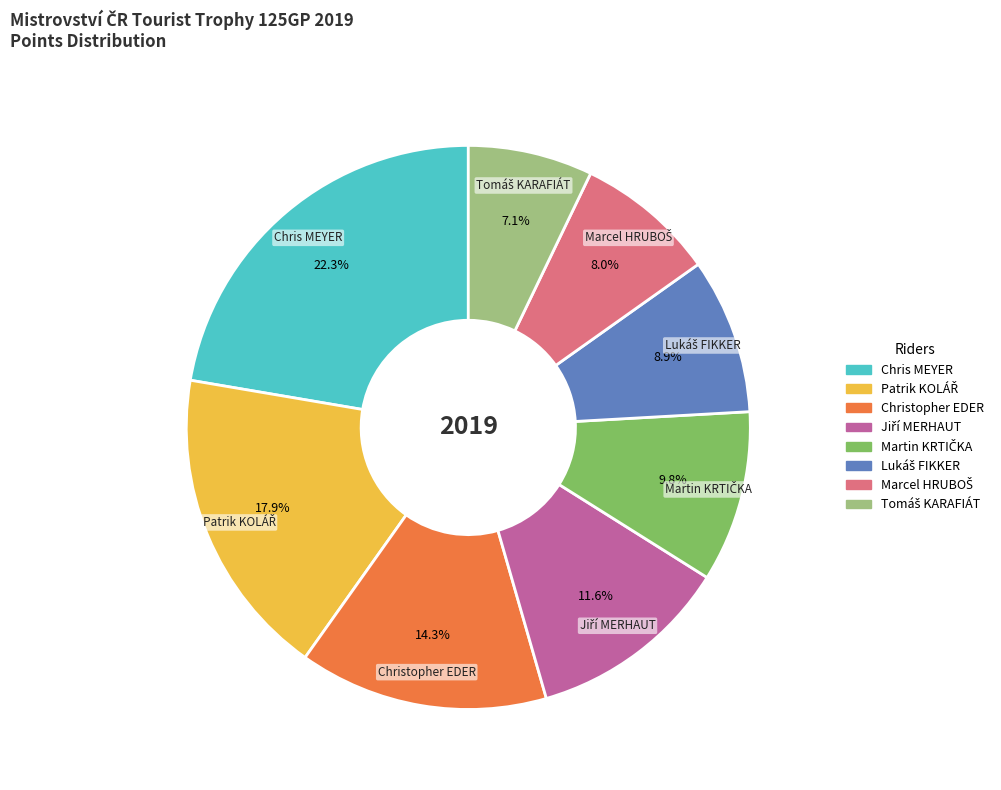

How many segments does this pie chart have?

8